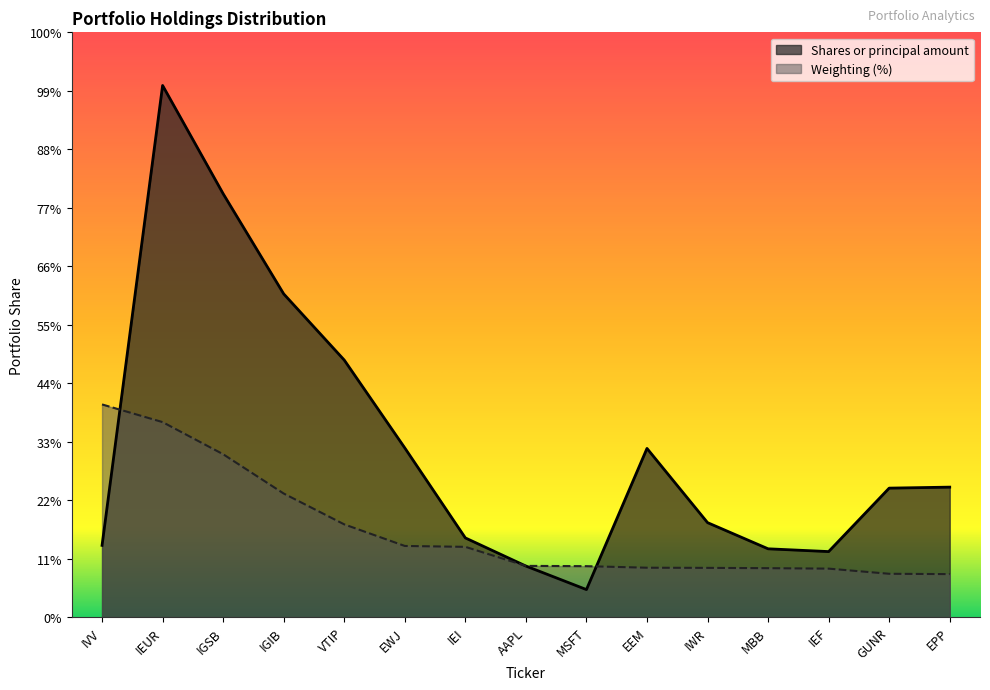

Between VTIP and EWJ, which series saw the biggest shift?

Shares or principal amount